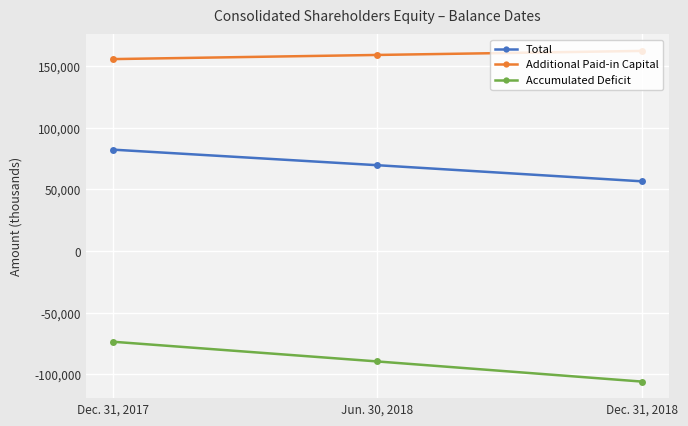

What is the difference between the maximum and minimum values in the Total series?

25732